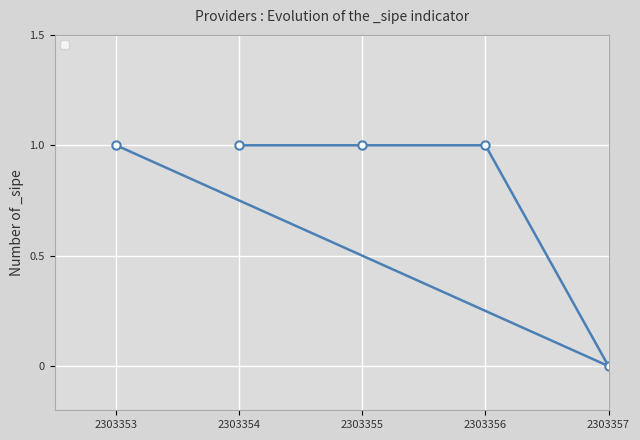

Reading left to right, what are all the values shown in this chart?

2303353=1	2303354=1	2303355=1	2303356=1	2303357=0